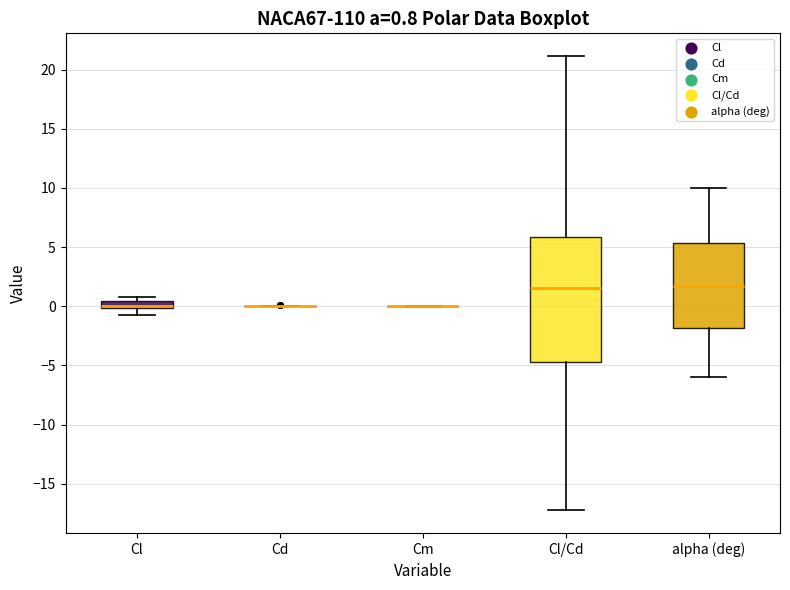

Which box is the tallest, from its lower edge to its upper edge?

Cl/Cd